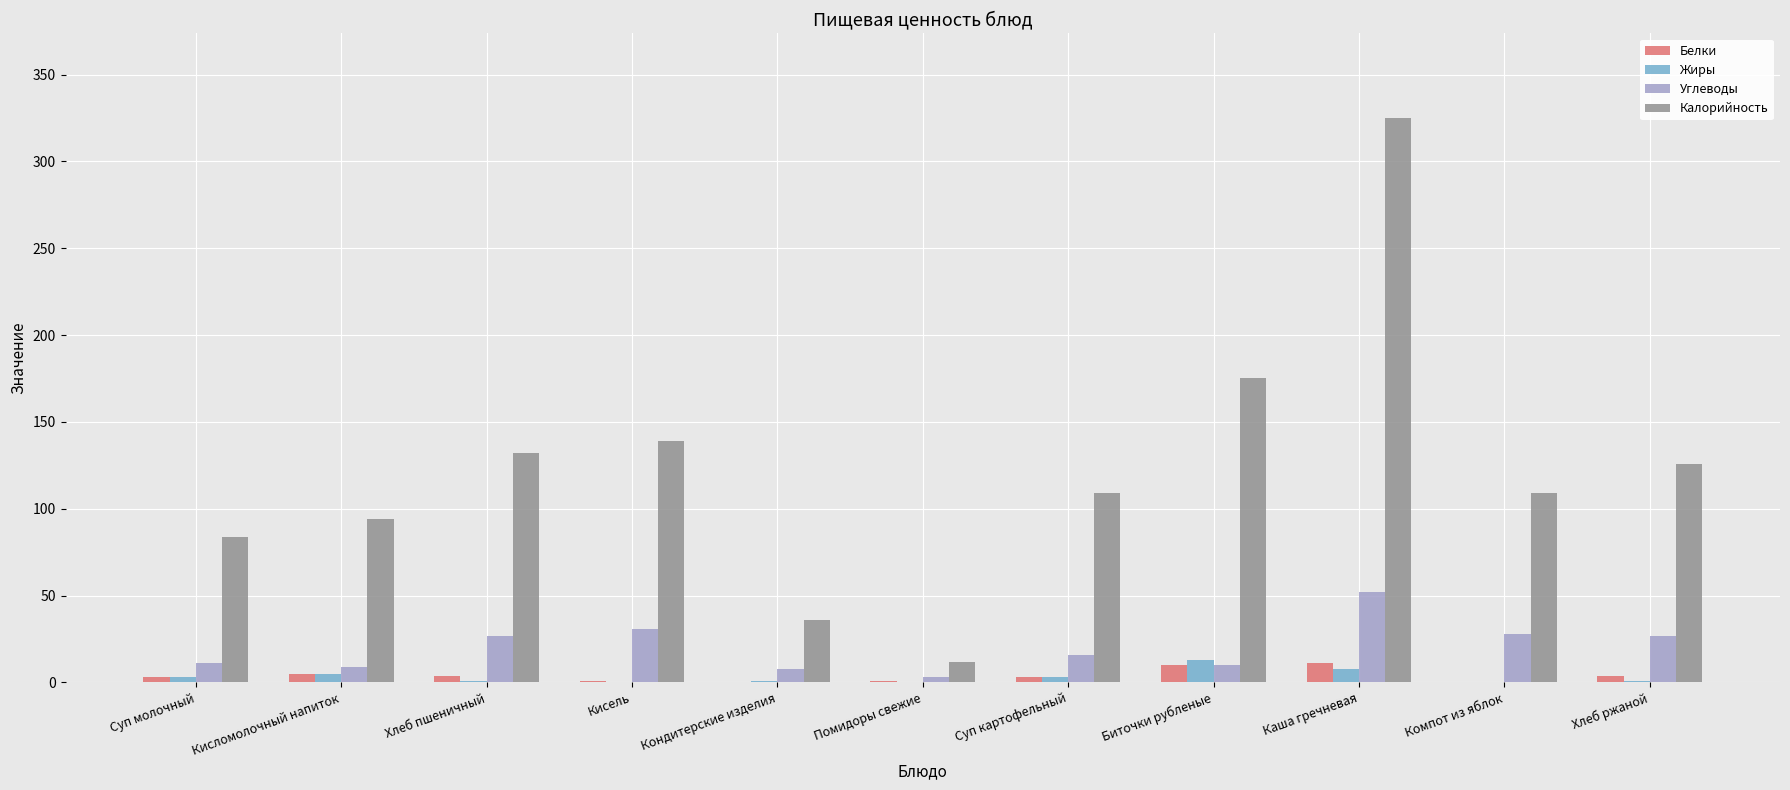

At which label does Углеводы first exceed 16?

Хлеб пшеничный